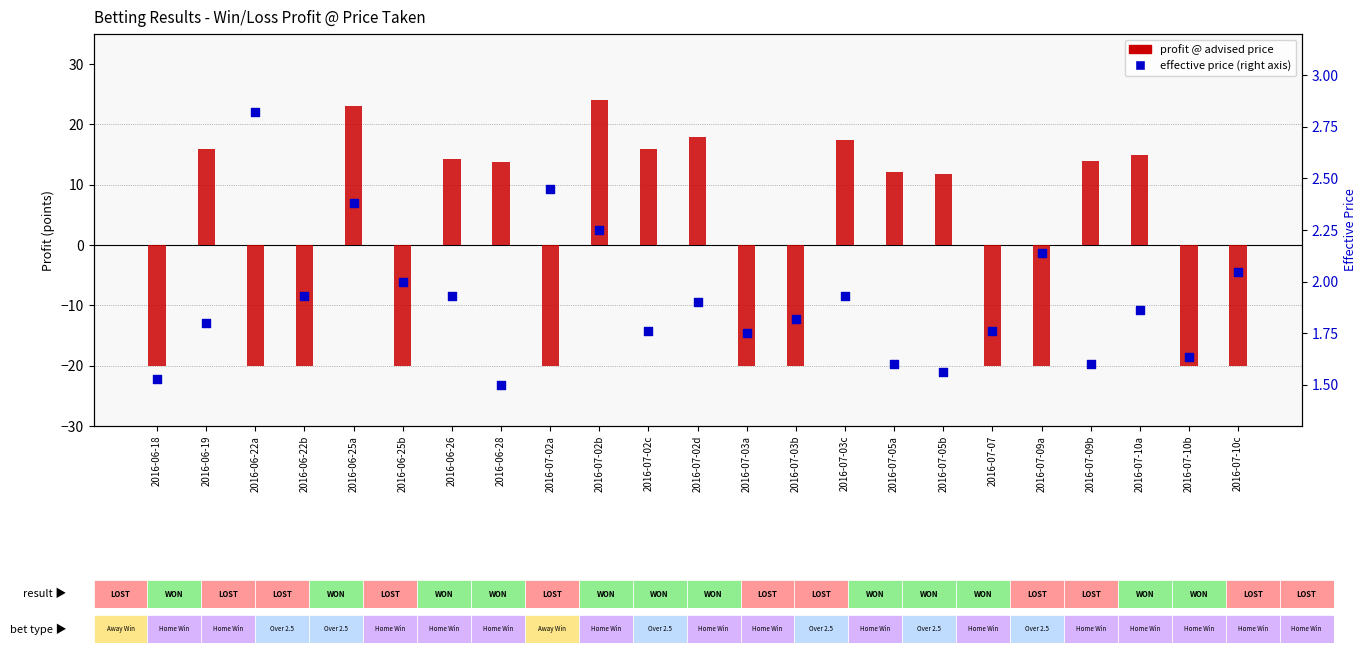

Is the value of profit @ advised price at 2016-07-10b greater than the value of effective price (right axis) at 2016-06-26?

No